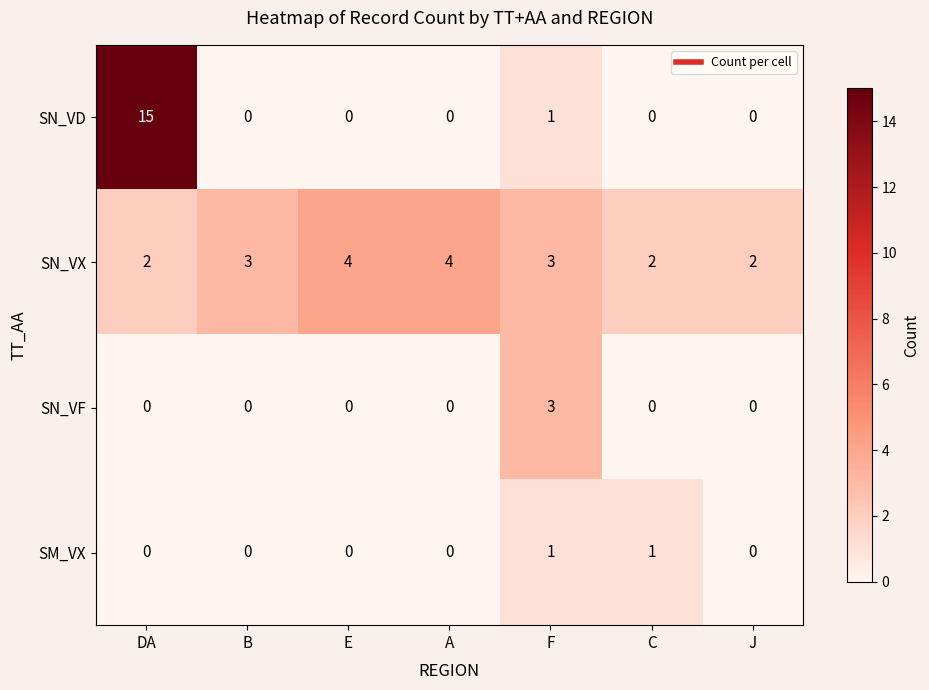

Is it true that SN_VF equals -2 at E?

False